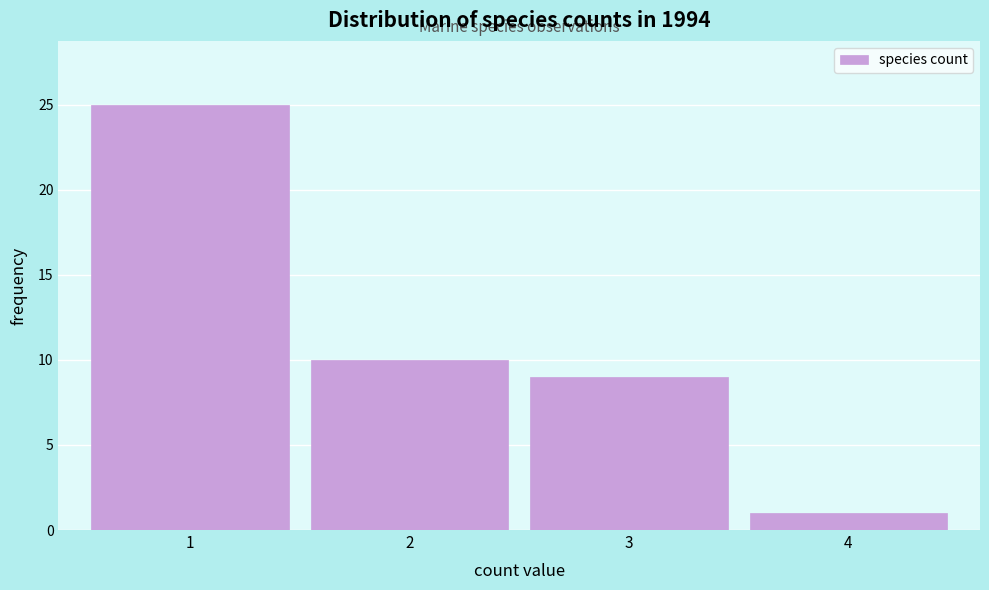

Reading left to right, list every bar in this chart as the range it spans on the x-axis followed by its height. The values are not printed on the chart, so give them approximately, as read against the axis.

0.5 to 1.5: 25
1.5 to 2.5: 10
2.5 to 3.5: 9
3.5 to 4.5: 1